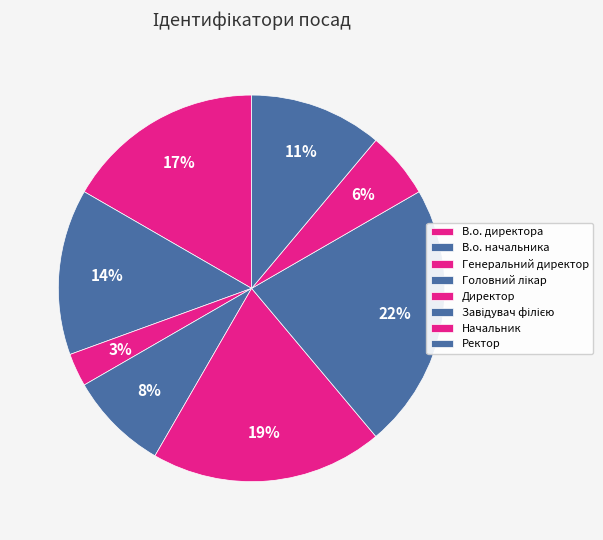

Is Генеральний директор the majority of the pie?

No